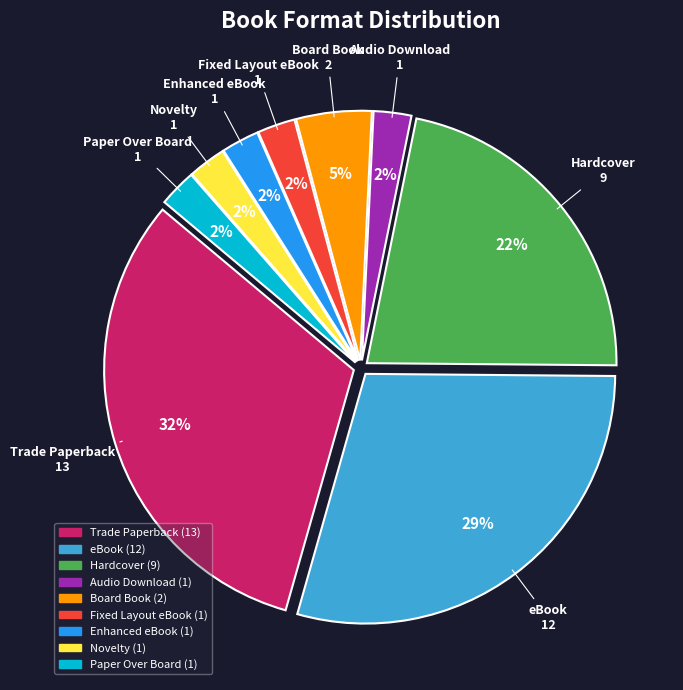

Count the number of slices in the pie.

9